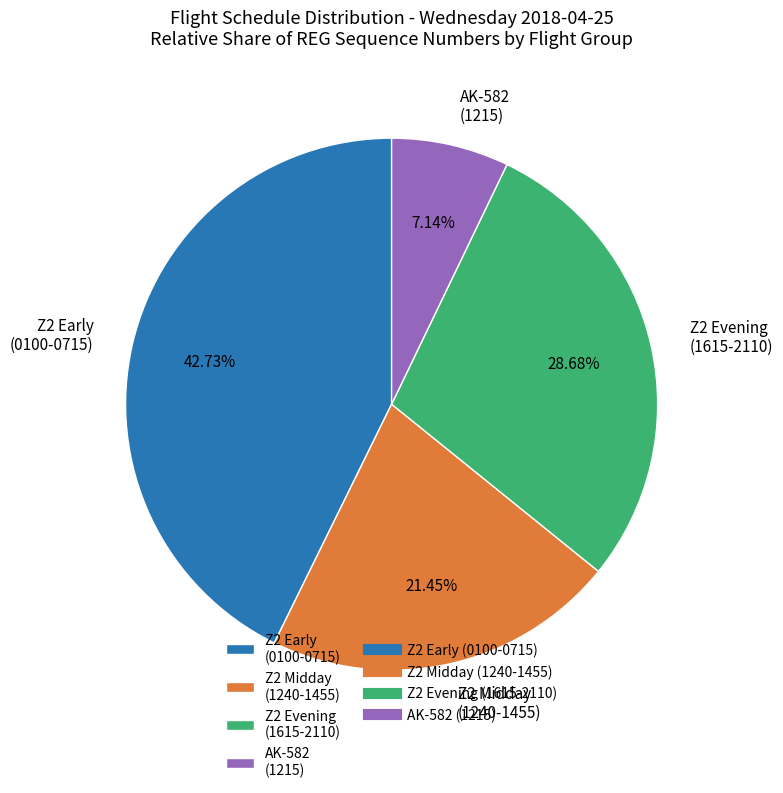

What is the ratio of the value at Z2 Evening (1615-2110) to the value at AK-582 (1215)?

4.0